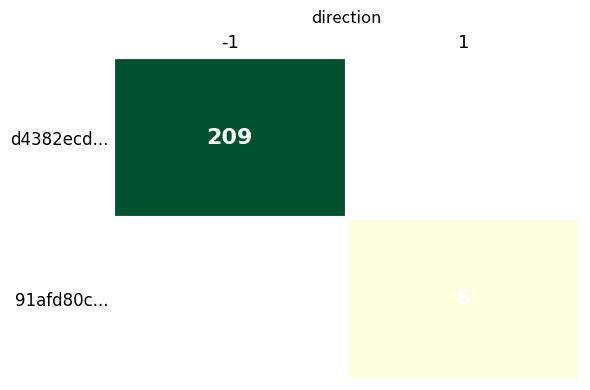

True or false: 91afd80c... has a value of 10 at 1.

False